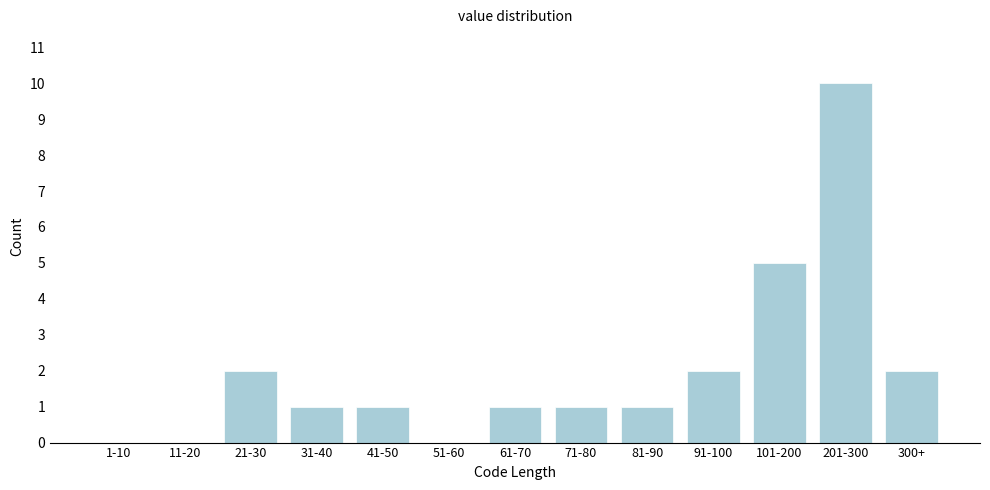

Reading left to right, extract all data points from this chart.

1-10=0	11-20=0	21-30=2	31-40=1	41-50=1	51-60=0	61-70=1	71-80=1	81-90=1	91-100=2	101-200=5	201-300=10	300+=2